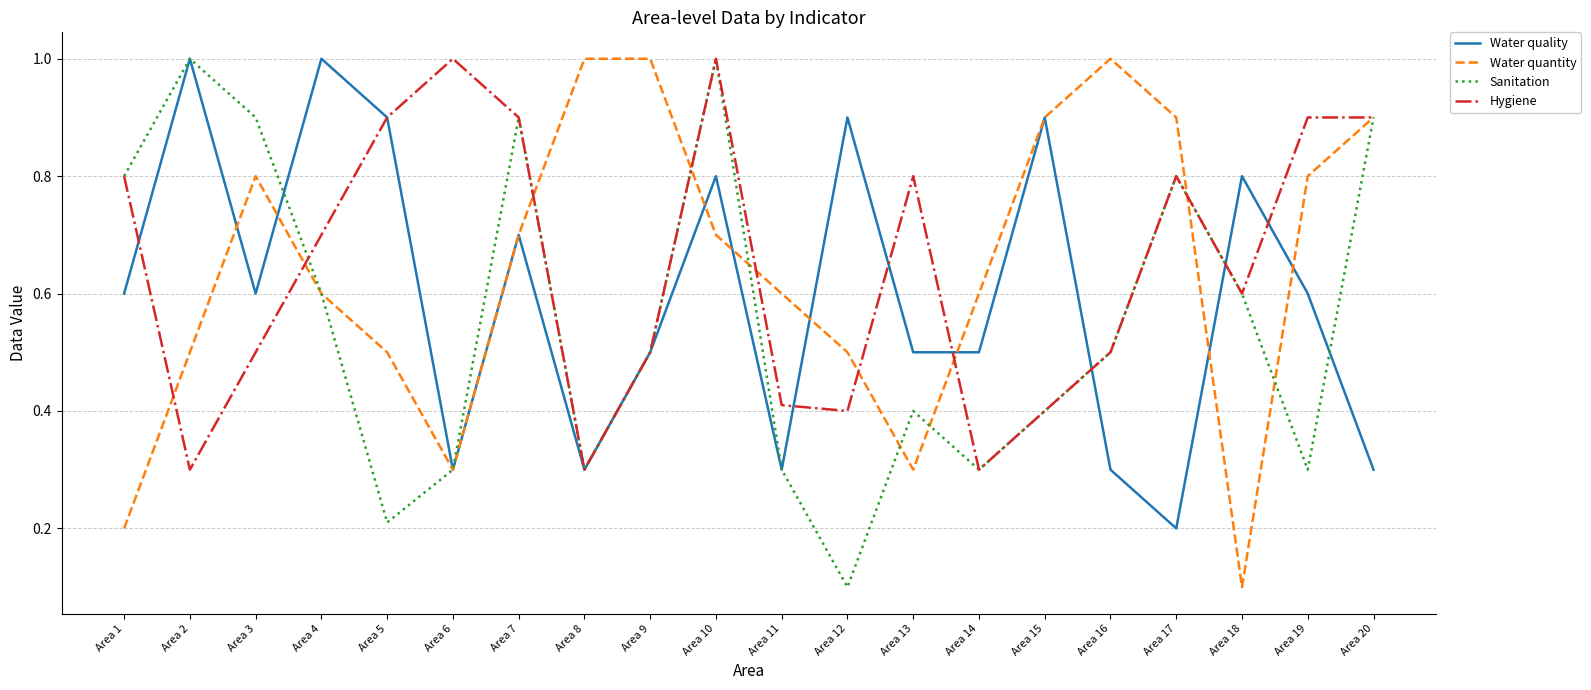

What is the greatest value displayed?

1.0